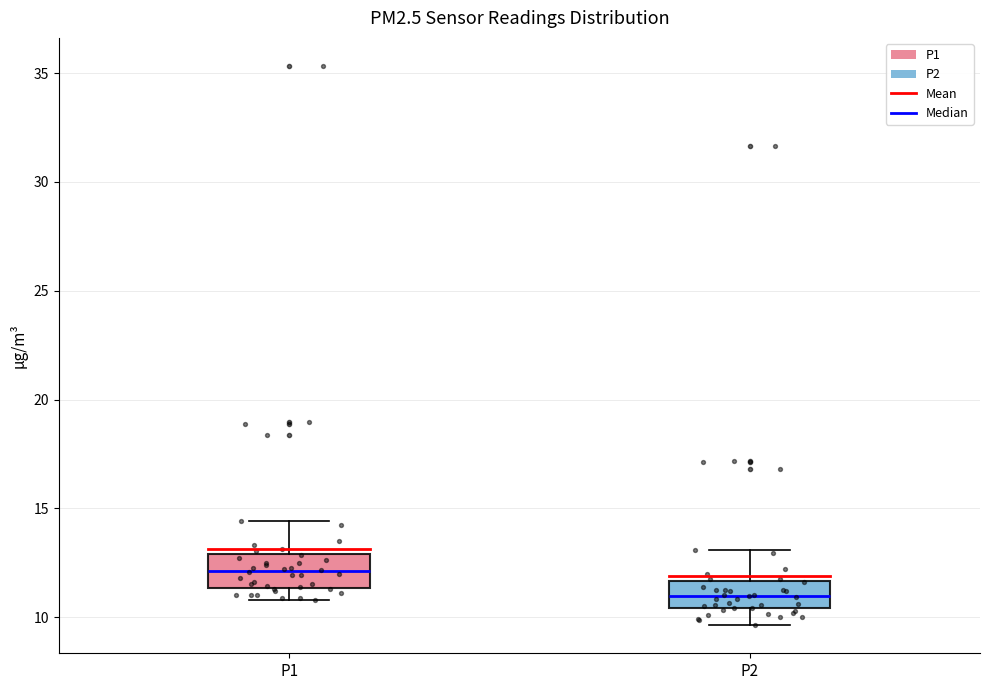

Where is the upper edge of the box for P2 on the y-axis? The values are not printed on the chart, so give them approximately, as read against the axis.

11.5